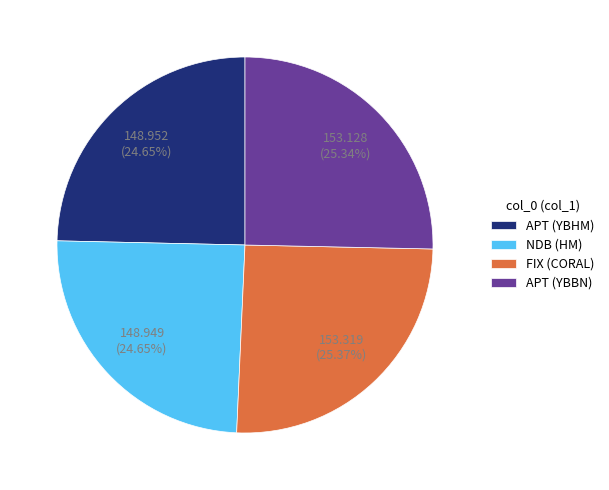

To the nearest percent, what is the combined percentage of APT (YBHM) and APT (YBBN)?

50%